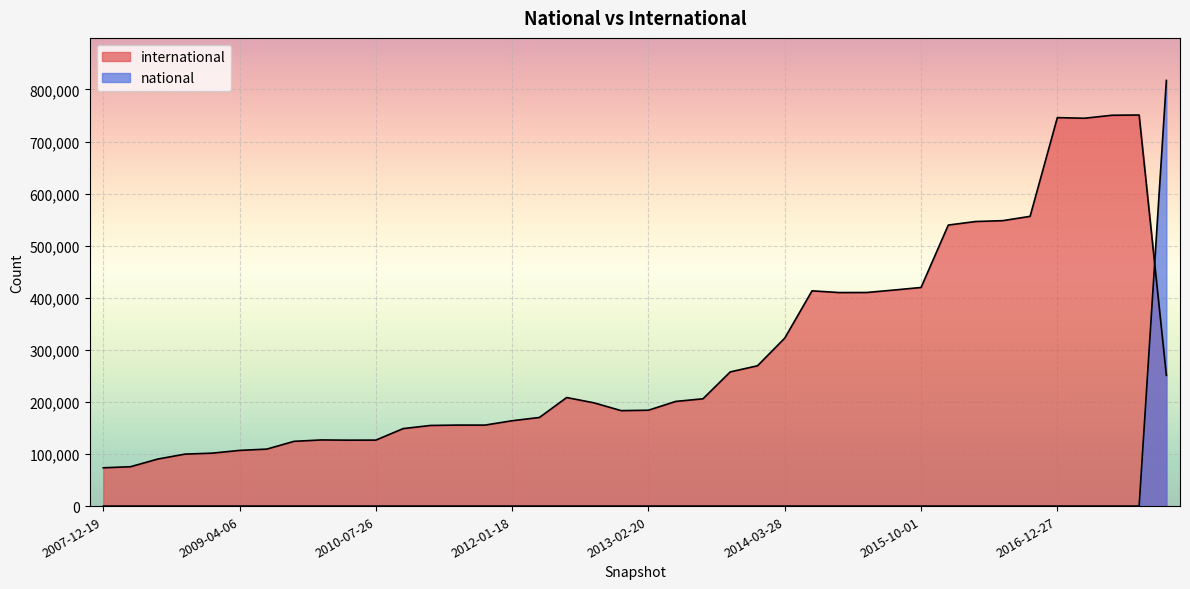

How many data points does each series have?

40